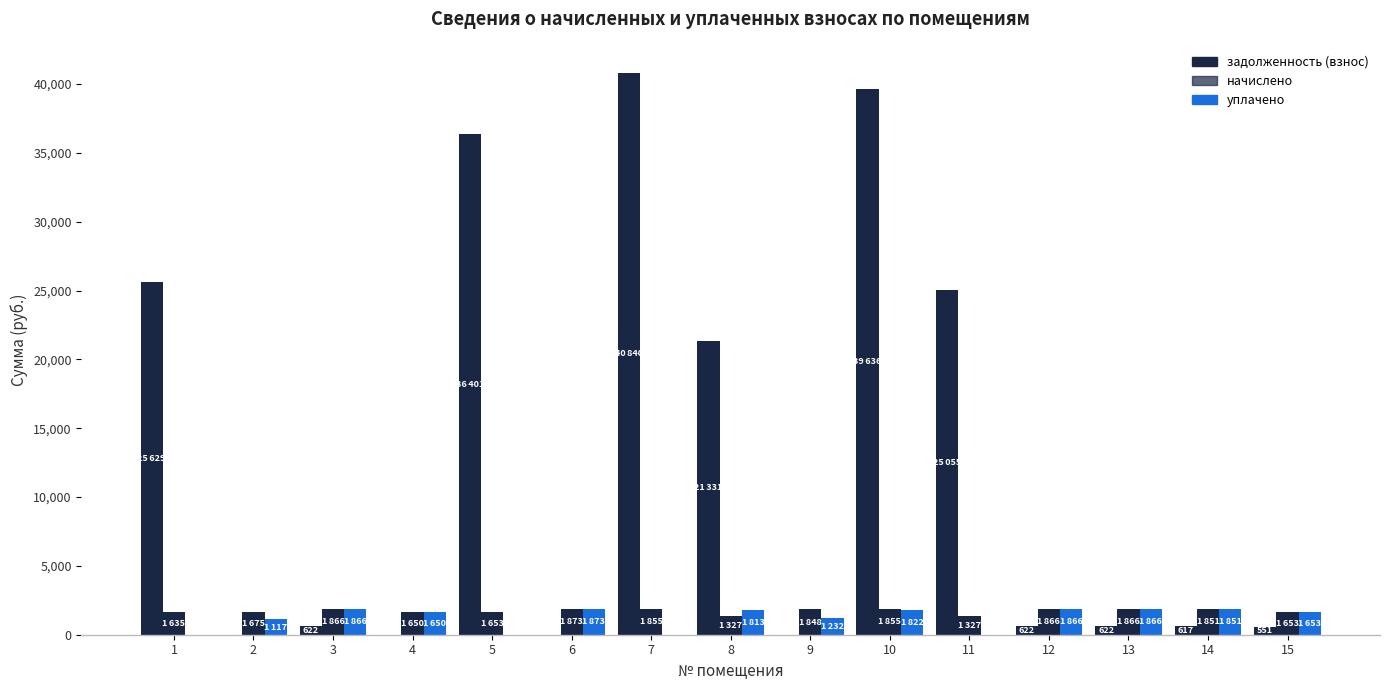

What is the approximate value of начислено at 12?

1866.0